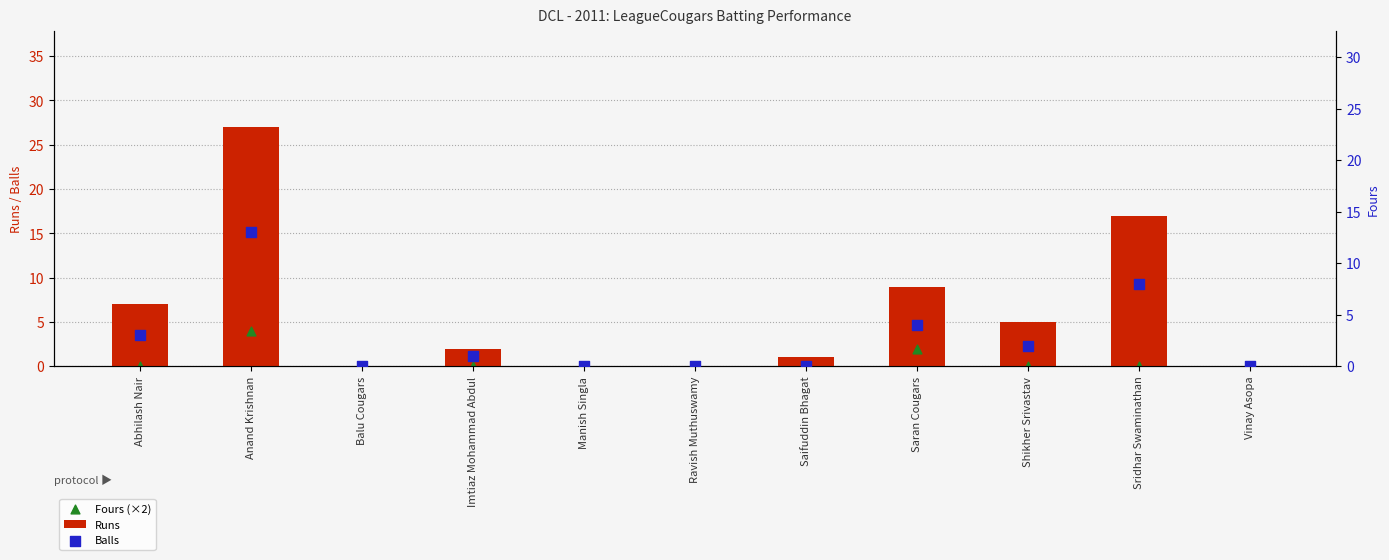

What is the total value across all series at Shikher Srivastav?

7